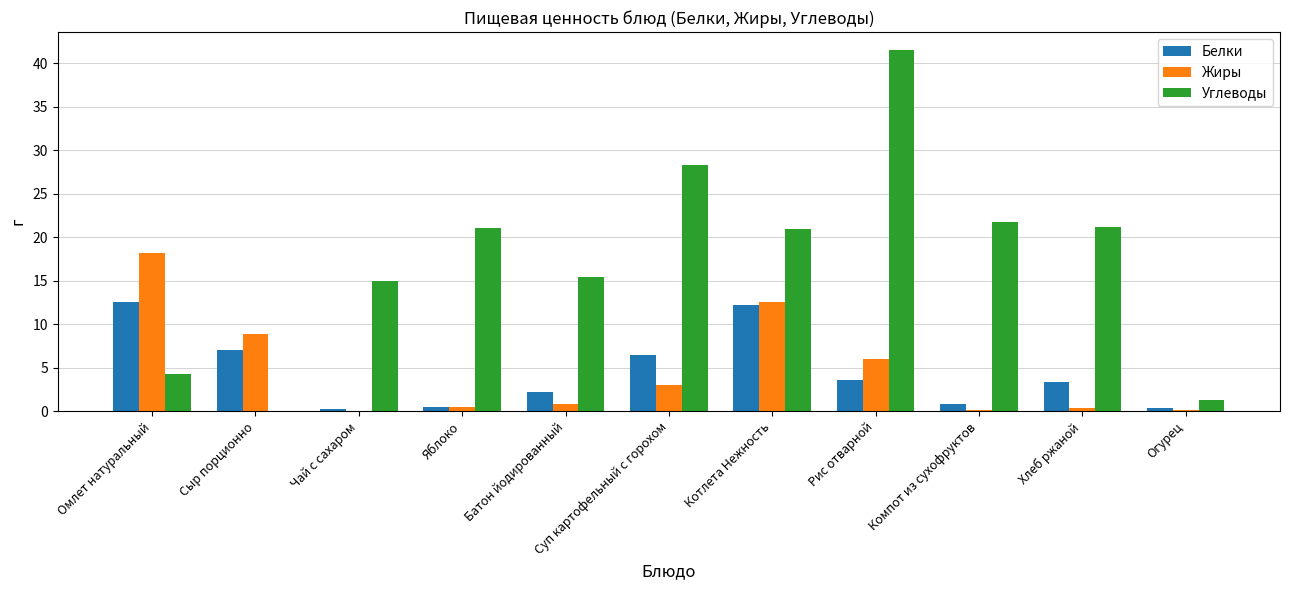

What is the approximate value of Белки at Хлеб ржаной?

3.3